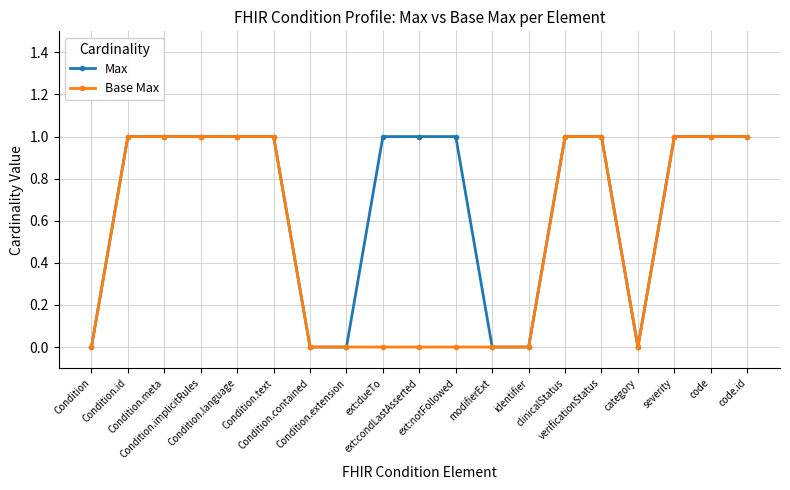

How many data points does each series have?

19